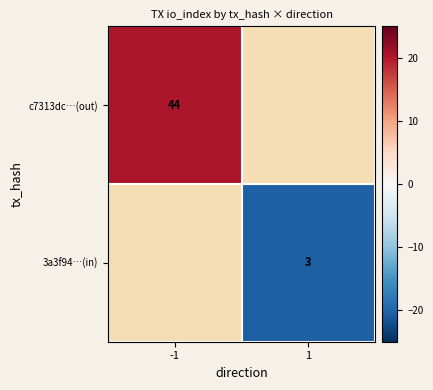

Is it true that 3a3f94…(in) equals 3.0 at 1?

True